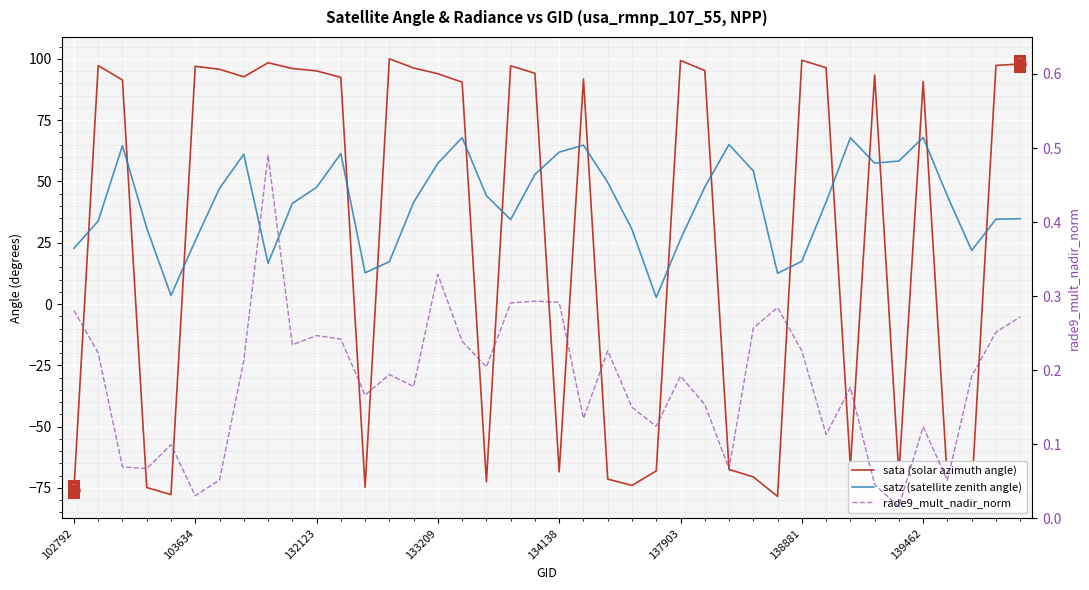

Read the sata (solar azimuth angle) value at 37.

-76.7